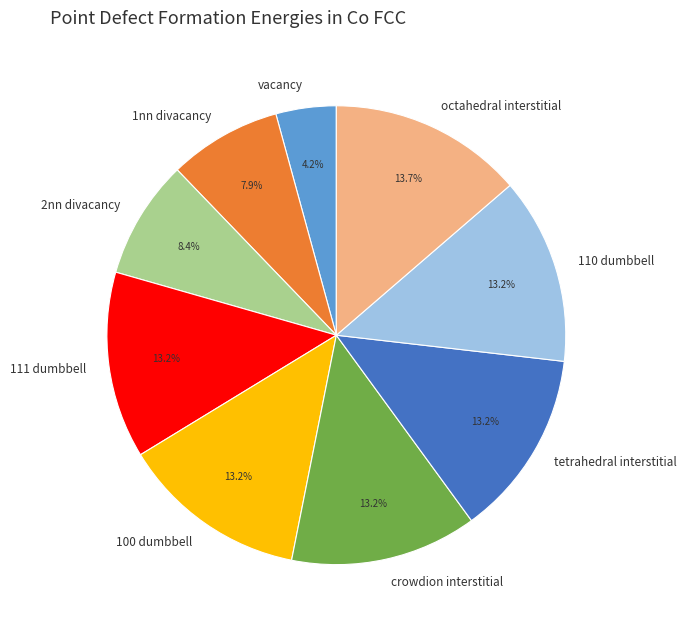

Count the number of slices in the pie.

9